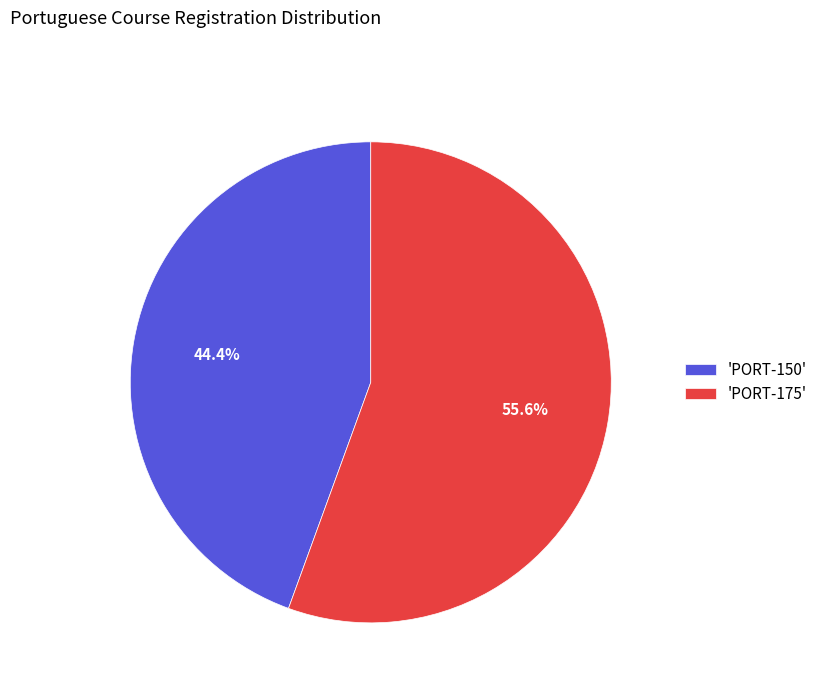

Between 'PORT-175' and 'PORT-150', which is larger?

'PORT-175'